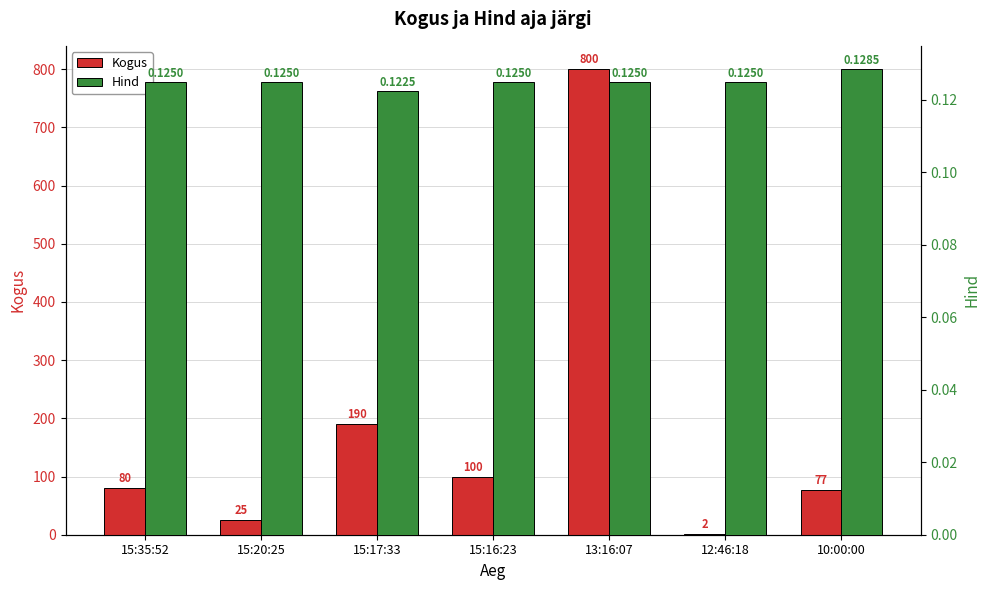

The Kogus series shows 16.3 at 15:20:25. True or false?

False